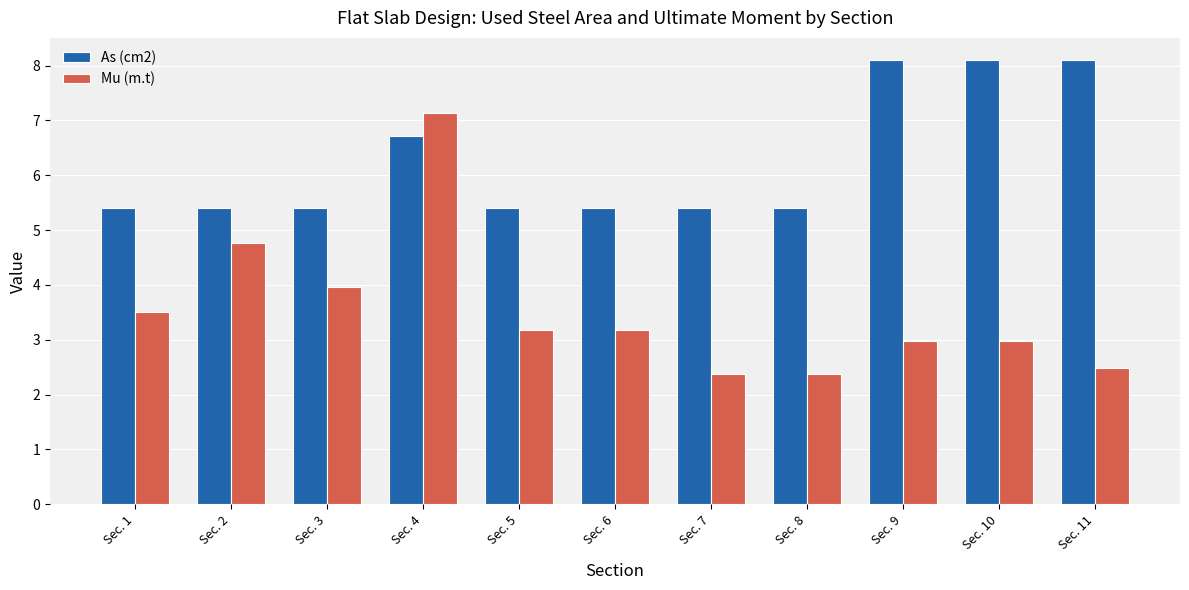

Rank the series at Sec. 7 from highest to lowest value.

As (cm2), Mu (m.t)